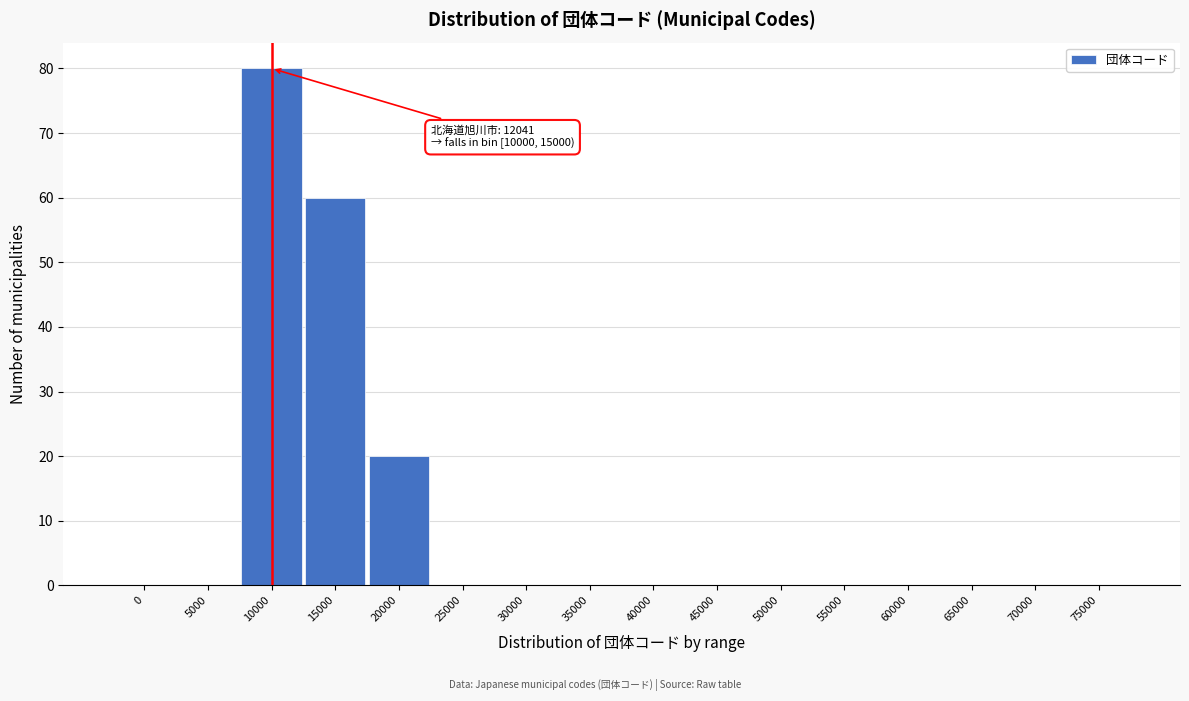

Reading left to right, list all the values displayed in this chart.

0=0	5000=0	10000=80	15000=60	20000=20	25000=0	30000=0	35000=0	40000=0	45000=0	50000=0	55000=0	60000=0	65000=0	70000=0	75000=0